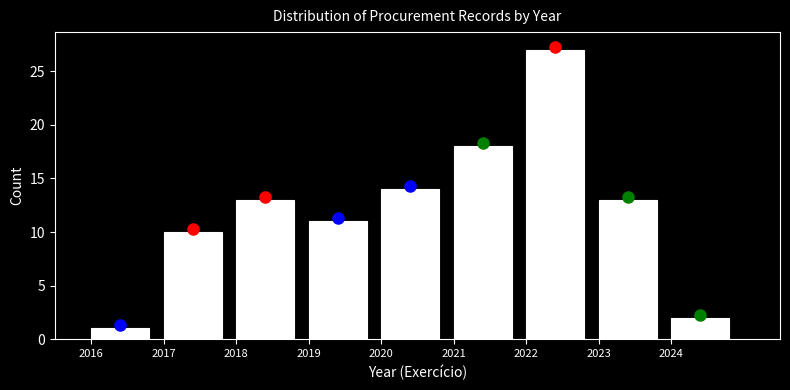

Reading left to right, transcribe this chart: for each bar, give the range it covers on the x-axis and its height. The values are not printed on the chart, so give them approximately, as read against the axis.

2016 to 2017: 1
2017 to 2018: 10
2018 to 2019: 13
2019 to 2020: 11
2020 to 2021: 14
2021 to 2022: 18
2022 to 2023: 27
2023 to 2024: 13
2024 to 2025: 2